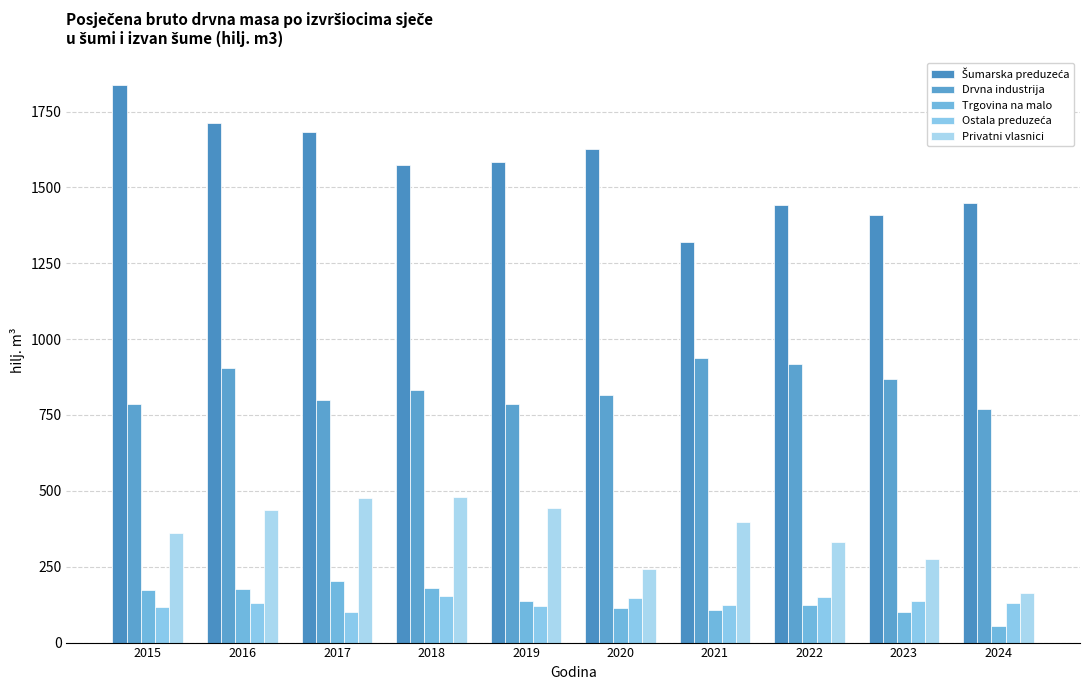

How many bars are there in each group?

5